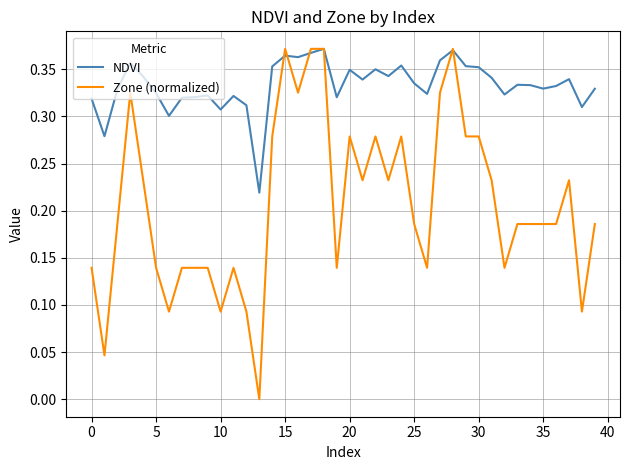

True or false: Zone (normalized) and NDVI intersect in this chart.

True